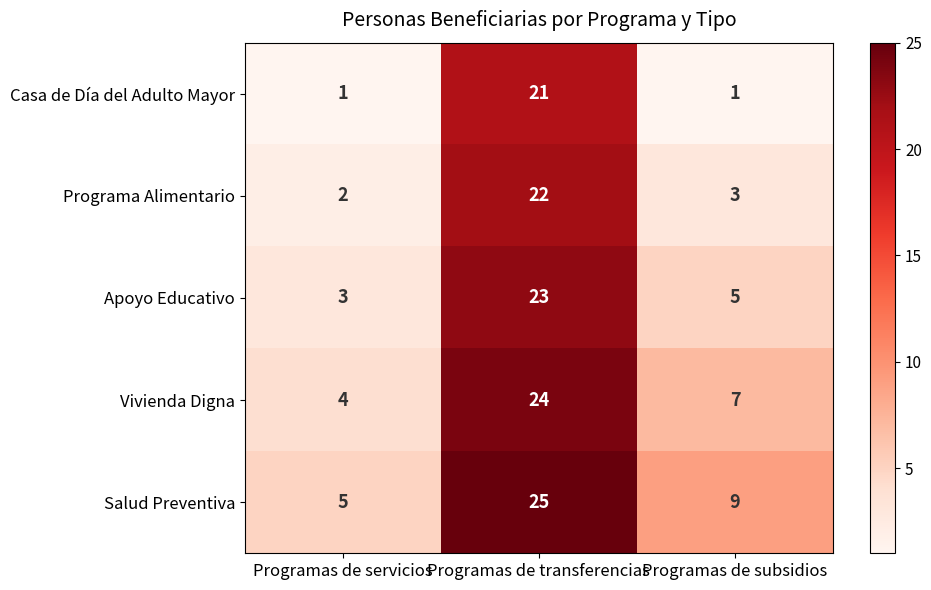

At Programas de subsidios, list the series in order from largest to smallest.

Salud Preventiva, Vivienda Digna, Apoyo Educativo, Programa Alimentario, Casa de Día del Adulto Mayor